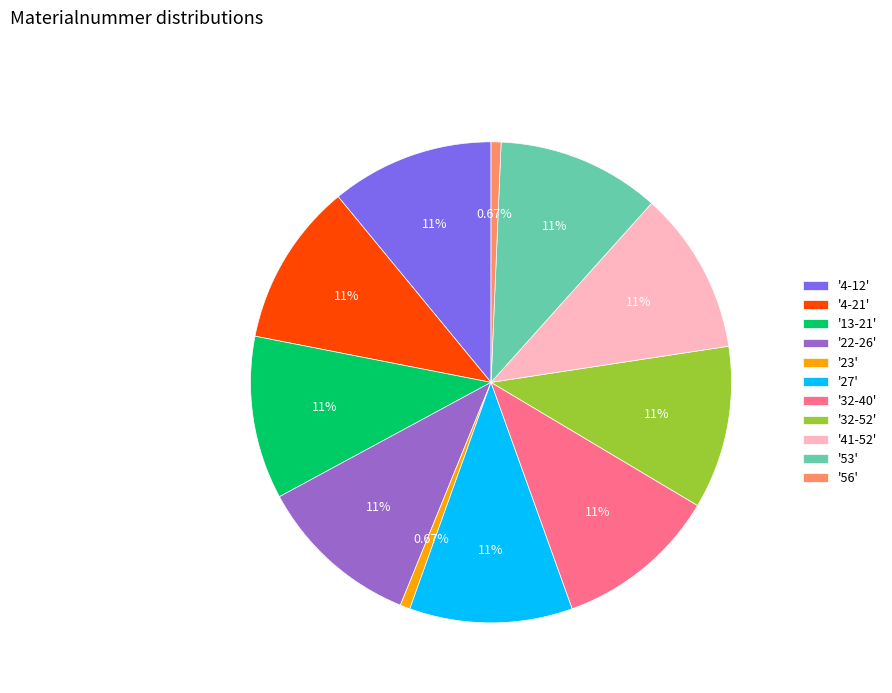

Combined, do '23' and '32-40' account for over 50%?

No